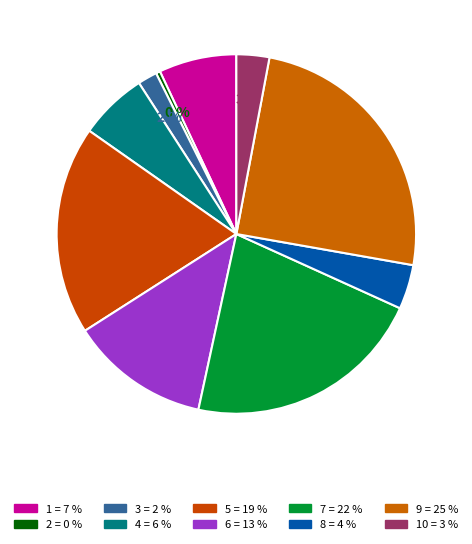

How many slices are in this pie chart?

10